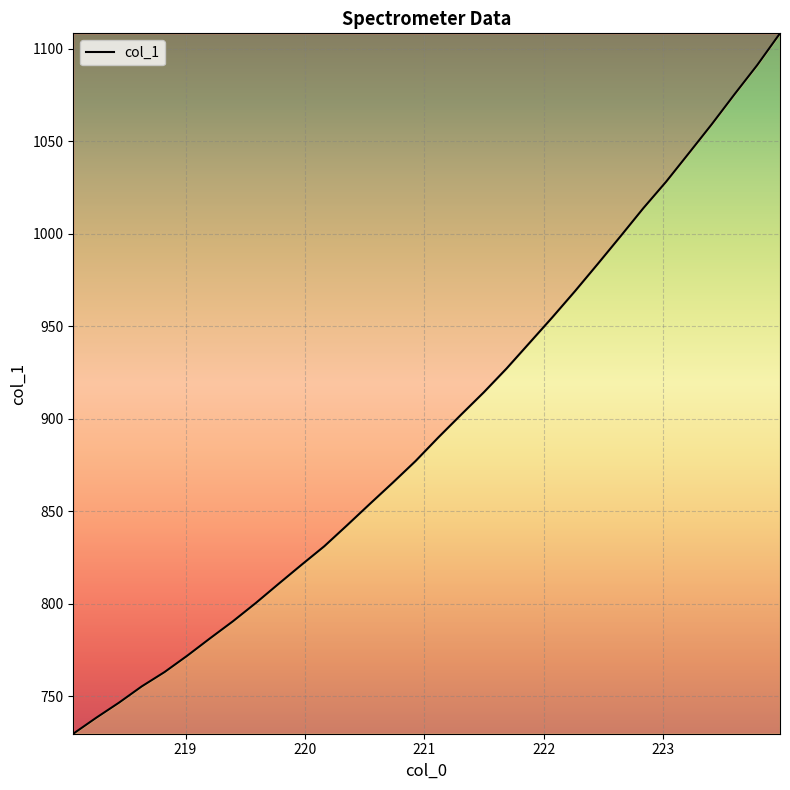

What is the maximum value shown in the chart?

1108.4